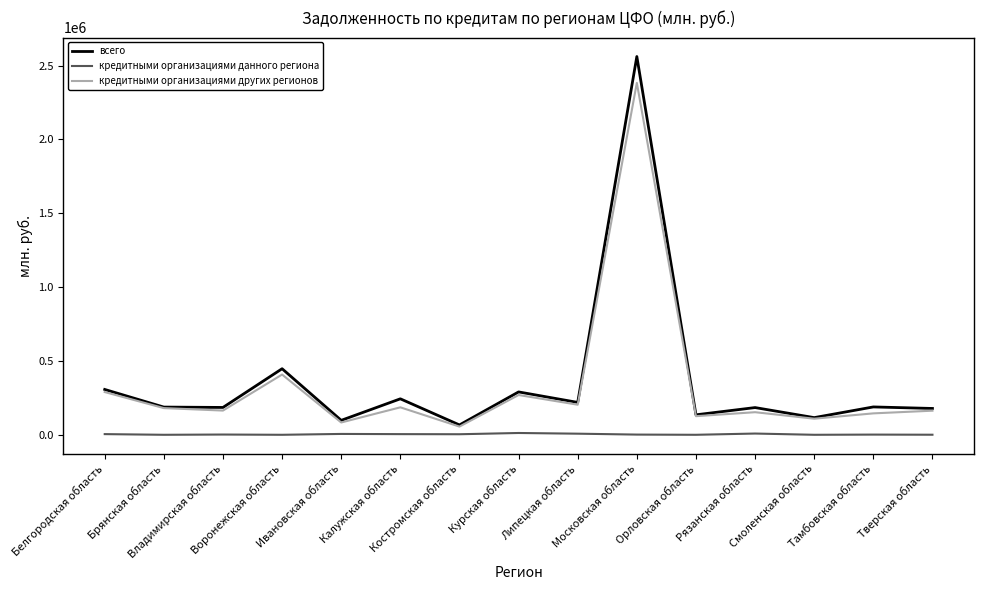

Which series has the widest spread of values?

всего